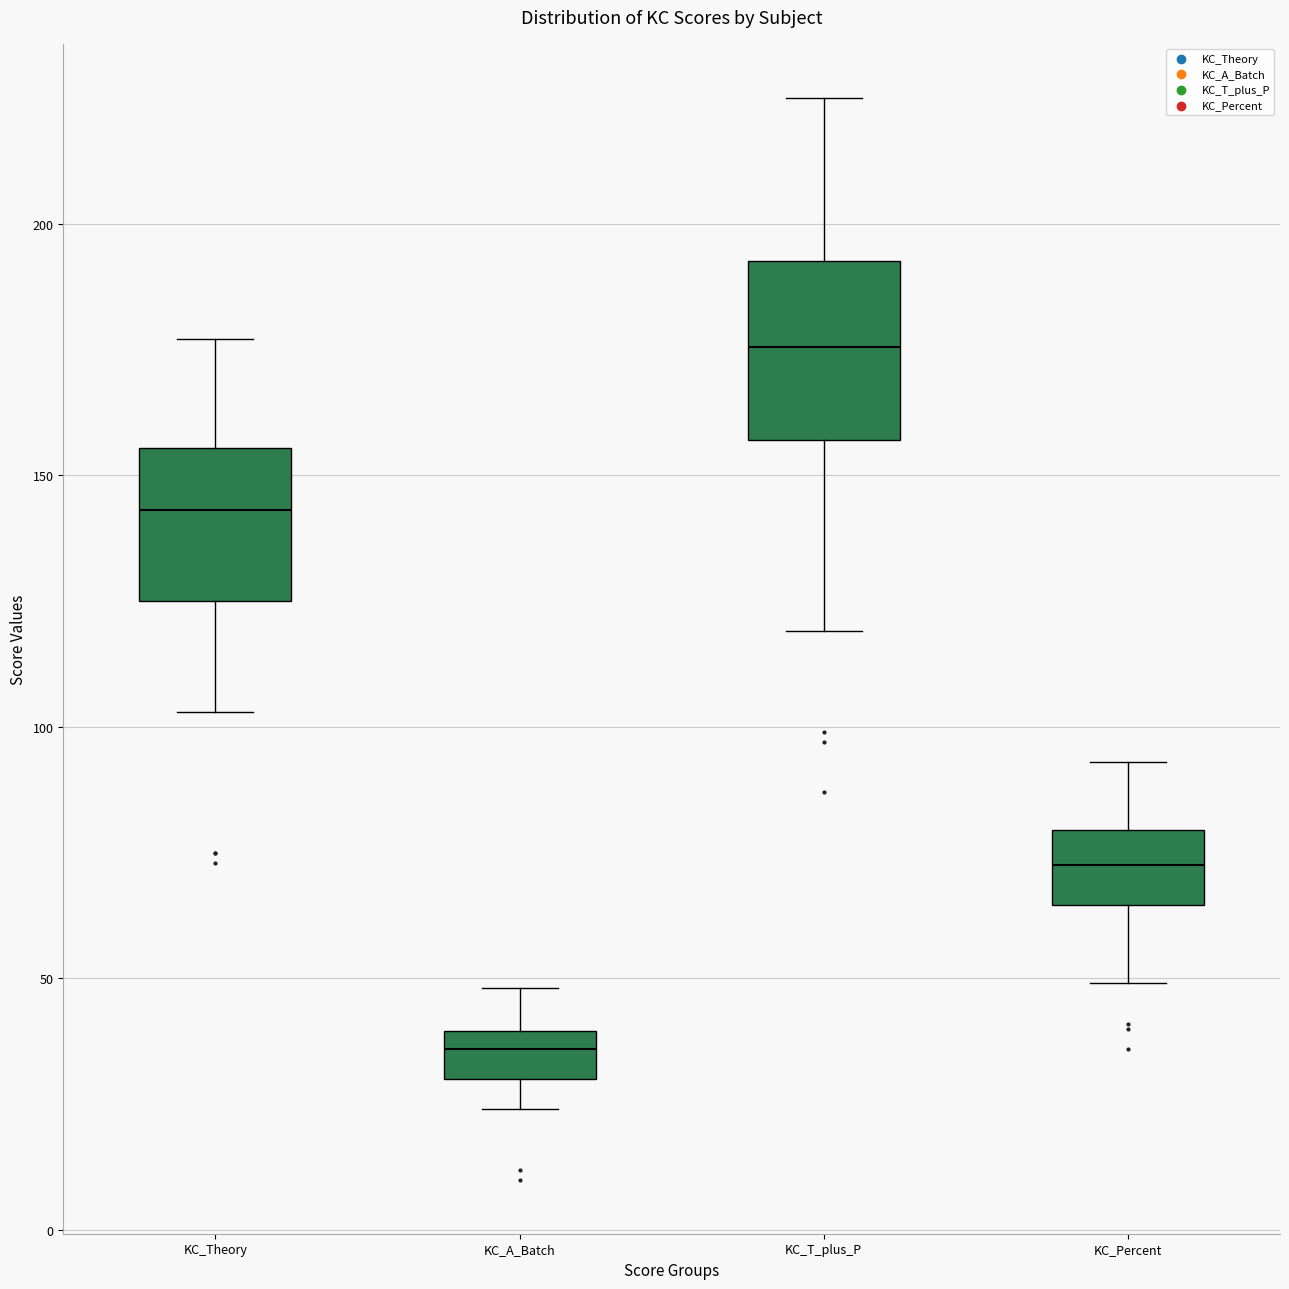

Reading left to right, transcribe this box plot: for each box, give where its median line is, the range the box spans, and where its two whiskers end, as read against the y-axis. The values are not printed on the chart, so give them approximately, as read against the axis.

KC_Theory: median 145, box 125 to 155, whiskers 105 to 175
KC_A_Batch: median 35, box 30 to 40, whiskers 25 to 50
KC_T_plus_P: median 175, box 155 to 195, whiskers 120 to 225
KC_Percent: median 75, box 65 to 80, whiskers 50 to 95